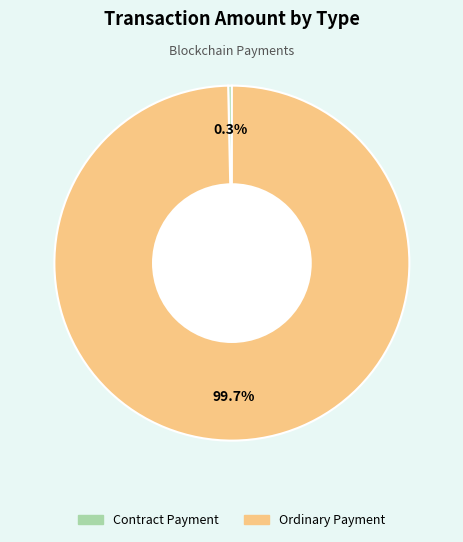

Between Contract Payment and Ordinary Payment, which is larger?

Ordinary Payment